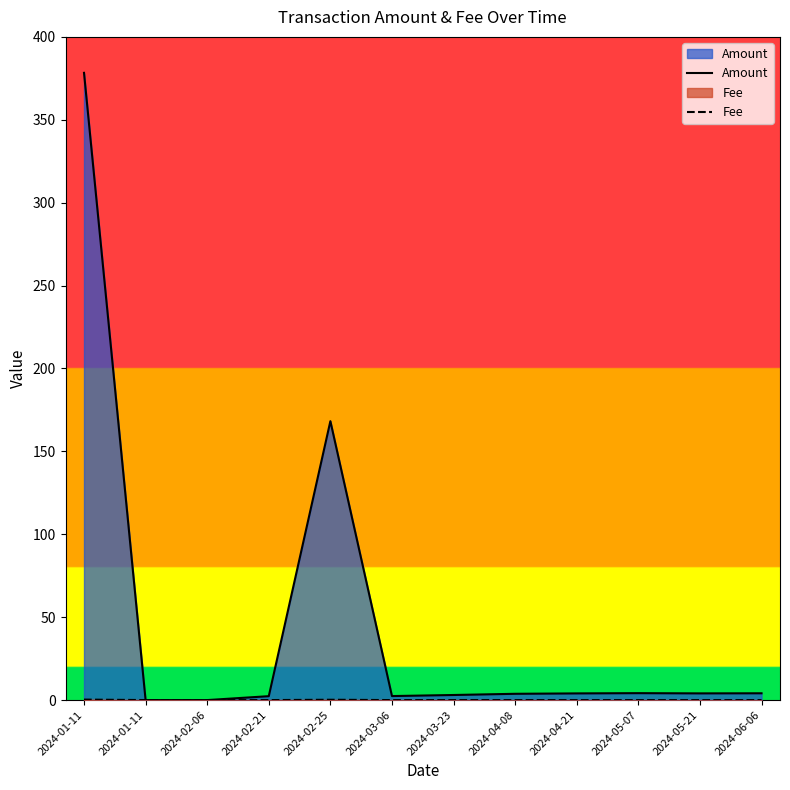

How many positive values does the Amount series have?

10